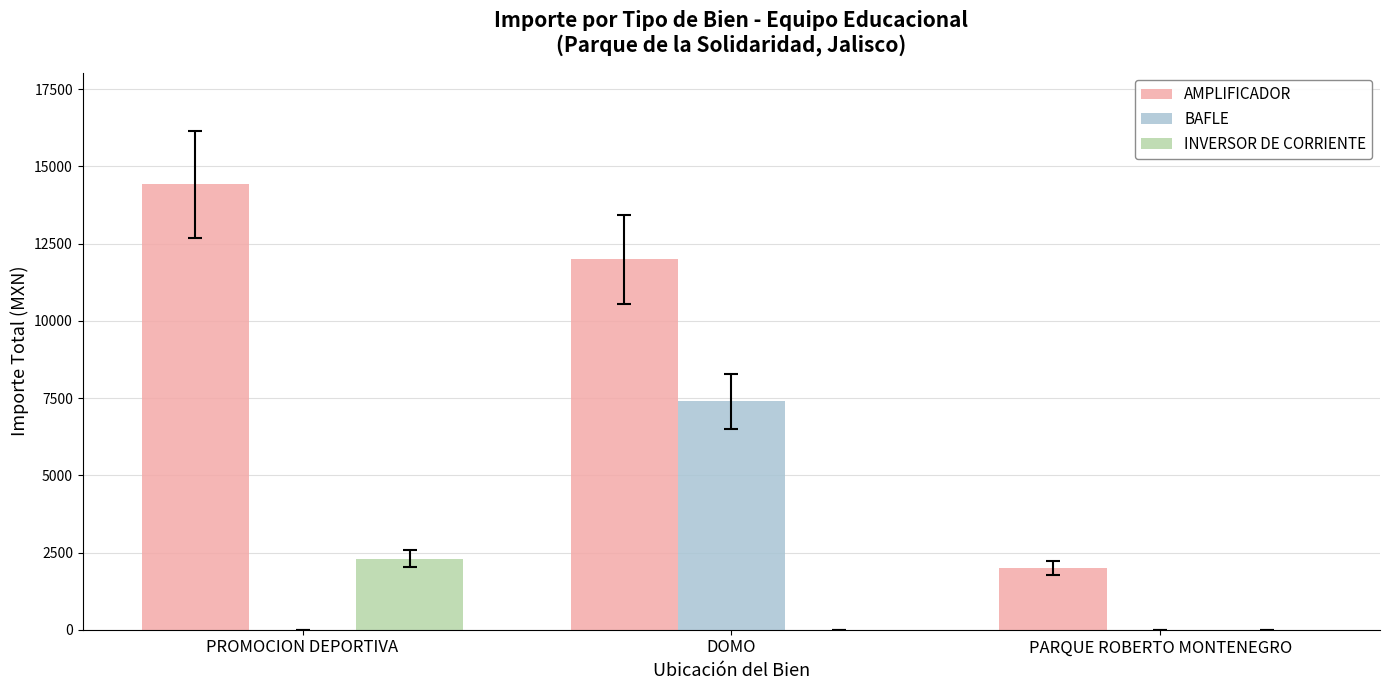

What is the highest value of the AMPLIFICADOR series?

14426.1